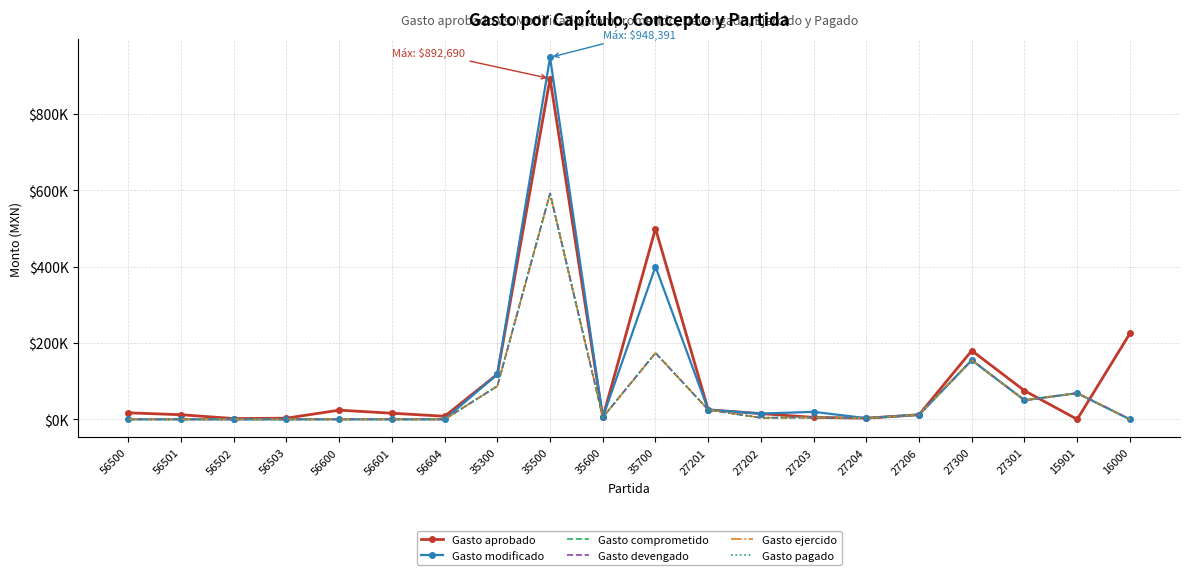

What is the average value of the Gasto devengado series?

59014.5